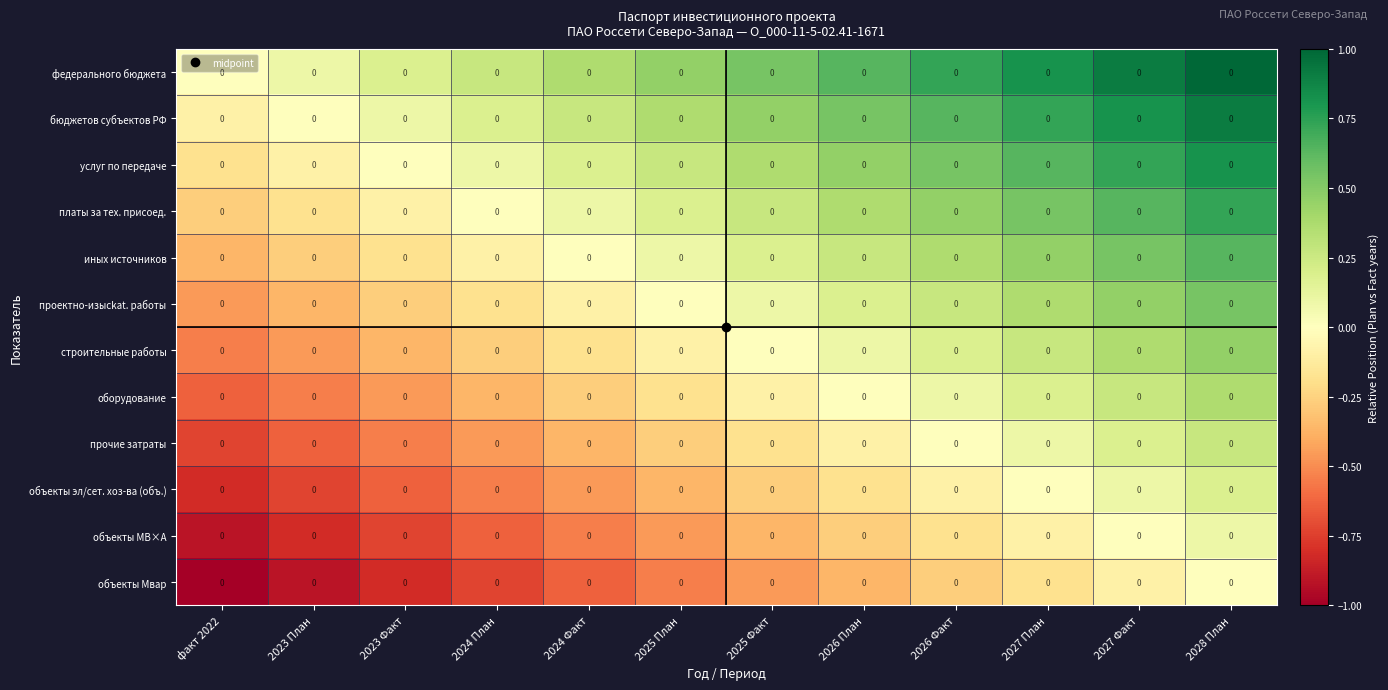

How many positive values does the проектно-изысkat. работы series have?

6